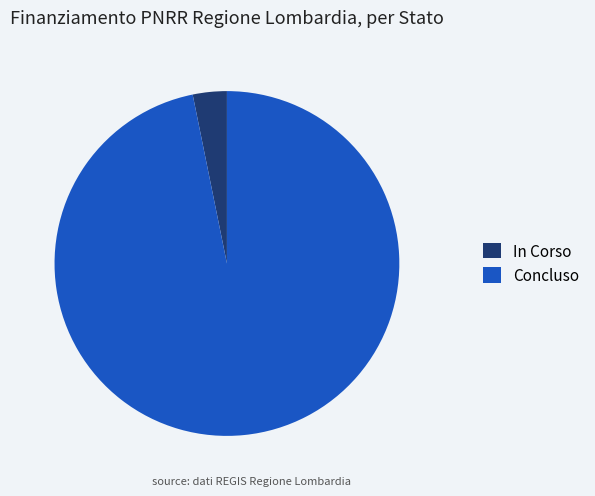

Do Concluso and In Corso together represent more than half of the pie?

Yes